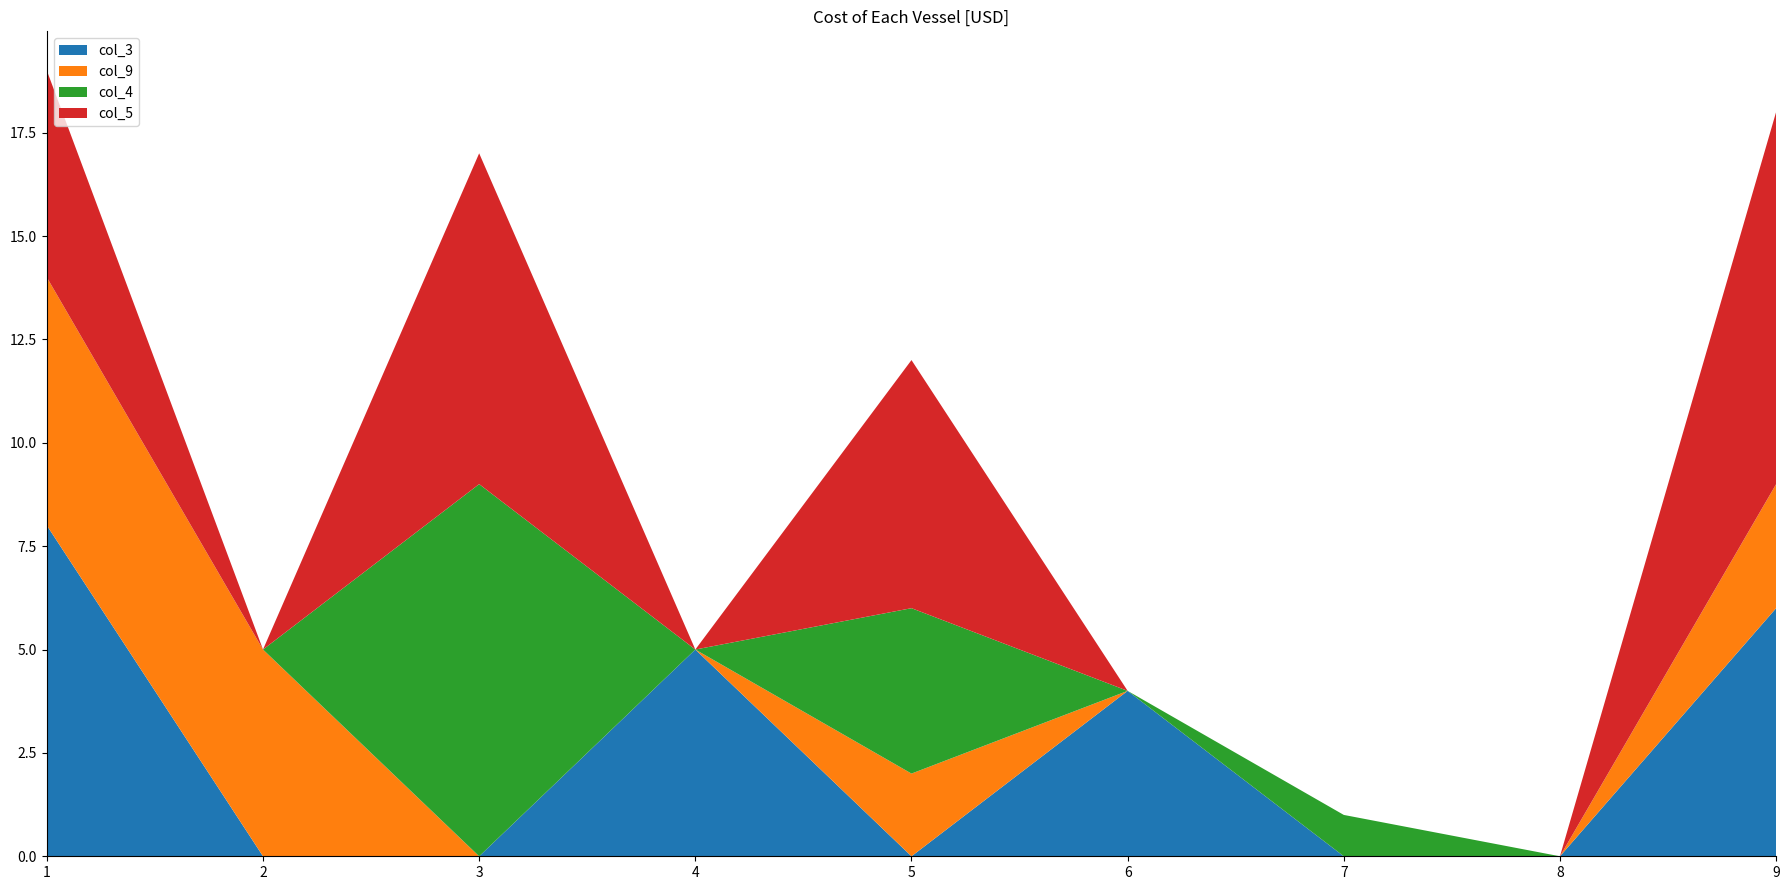

Reading left to right, what are all the values shown in this chart?

col_3: 1=8	2=0	3=0	4=5	5=0	6=4	7=0	8=0	9=6
col_9: 1=6	2=5	3=0	4=0	5=2	6=0	7=0	8=0	9=3
col_4: 1=0	2=0	3=9	4=0	5=4	6=0	7=1	8=0	9=0
col_5: 1=5	2=0	3=8	4=0	5=6	6=0	7=0	8=0	9=9